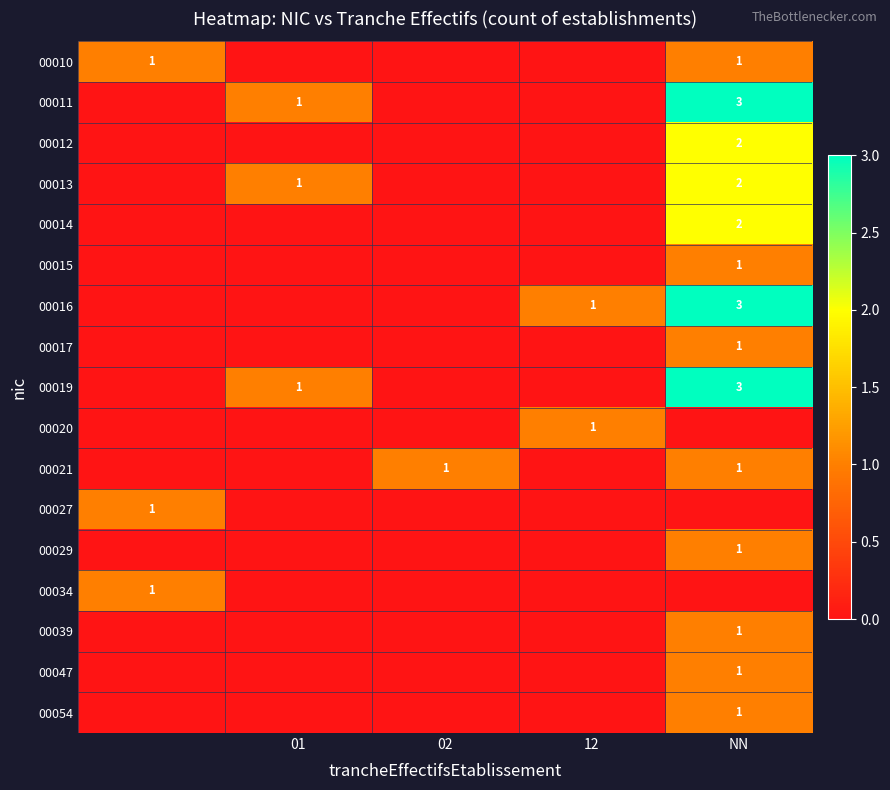

The value of 00021 at 02 is 0. True or false?

False